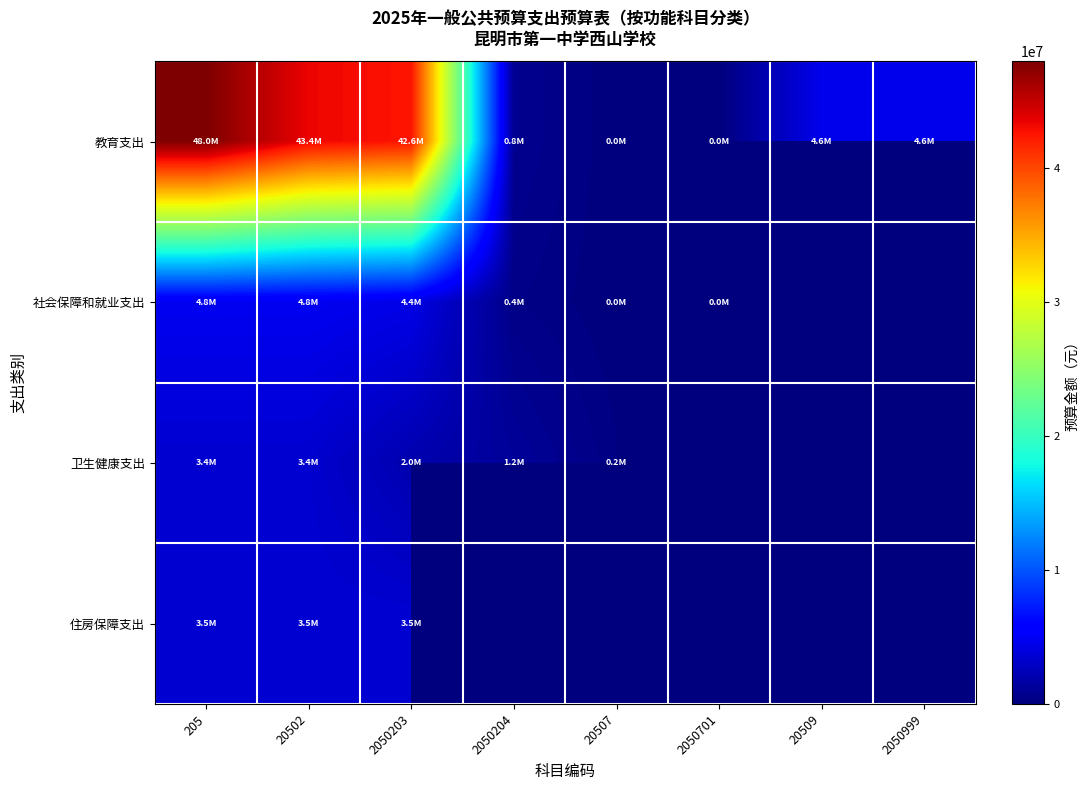

What is the spread (max minus min) of values at 2050701?

7374.8